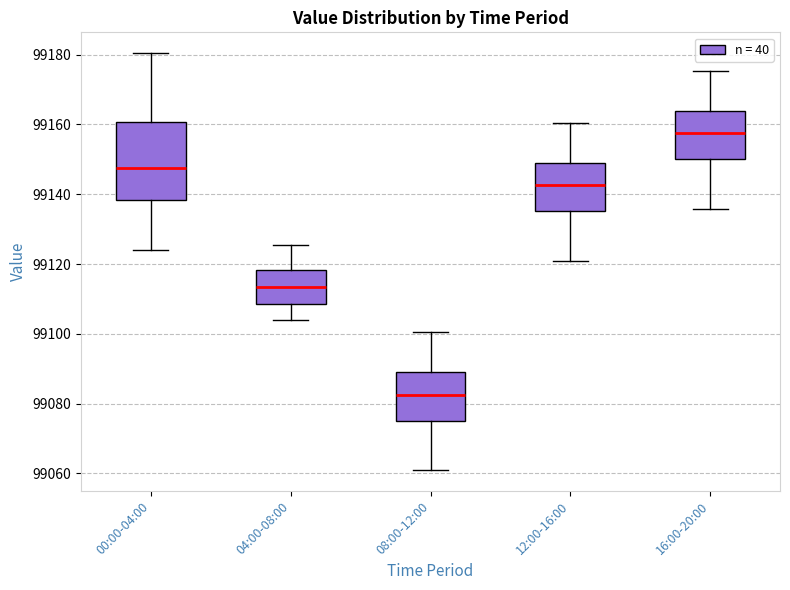

Which box is the tallest, from its lower edge to its upper edge?

00:00-04:00